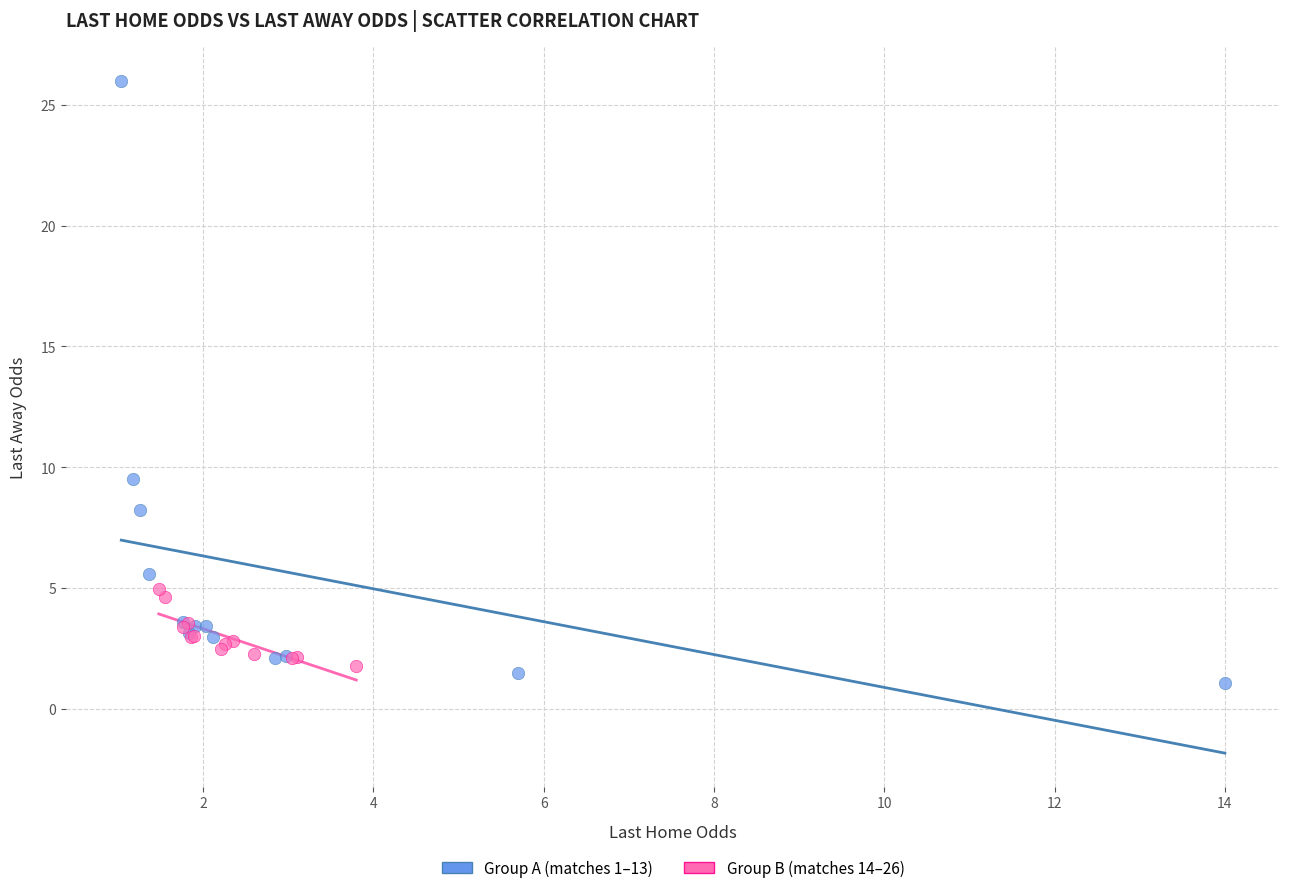

Which series has the largest Y range (max minus min)?

Group A (matches 1–13)